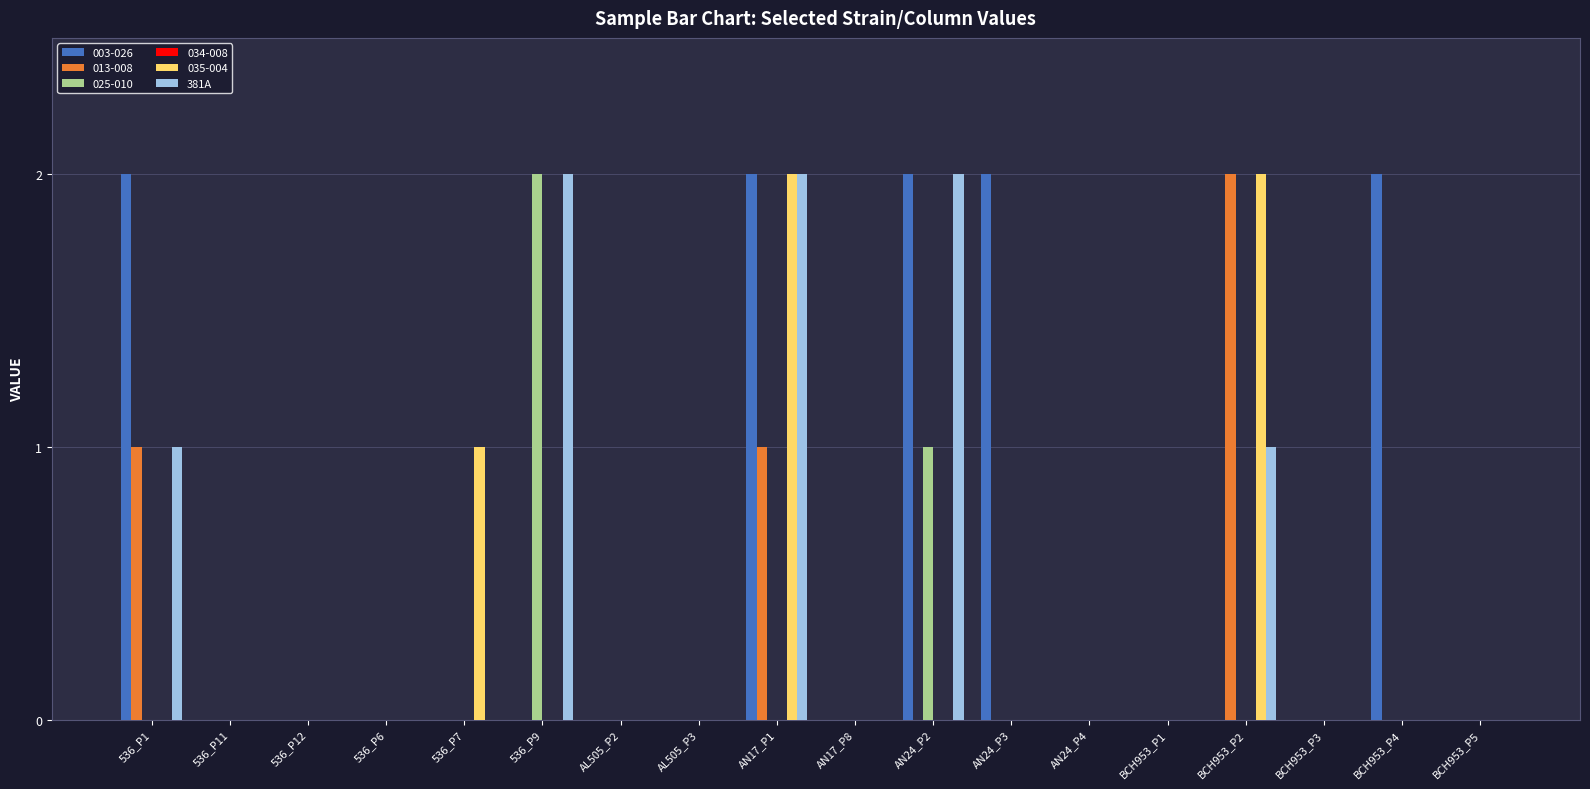

At which category is the sum across all series the highest?

AN17_P1